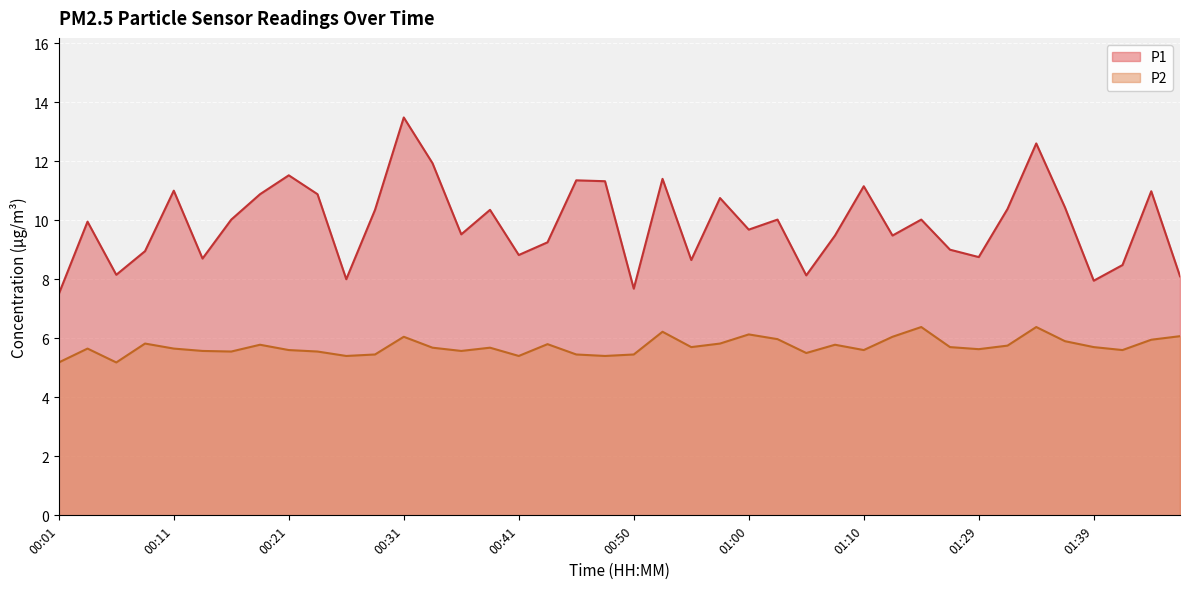

What are all the series names shown in the legend?

P1, P2